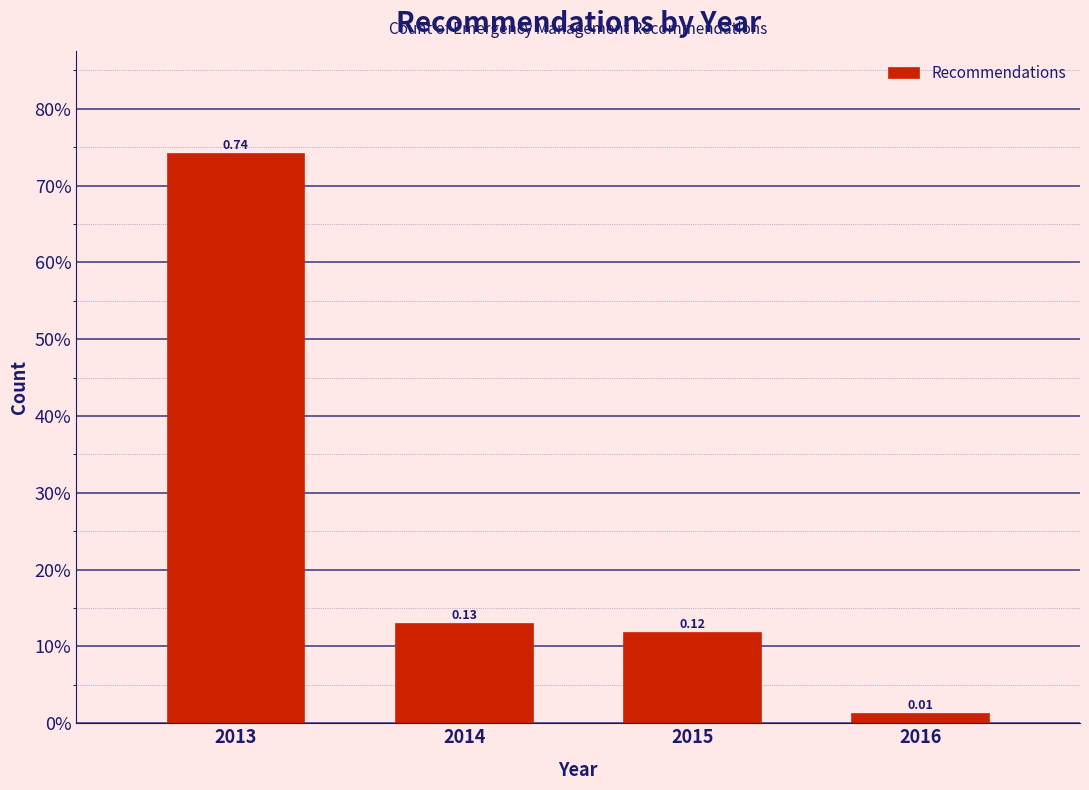

Does the chart contain any negative values?

No